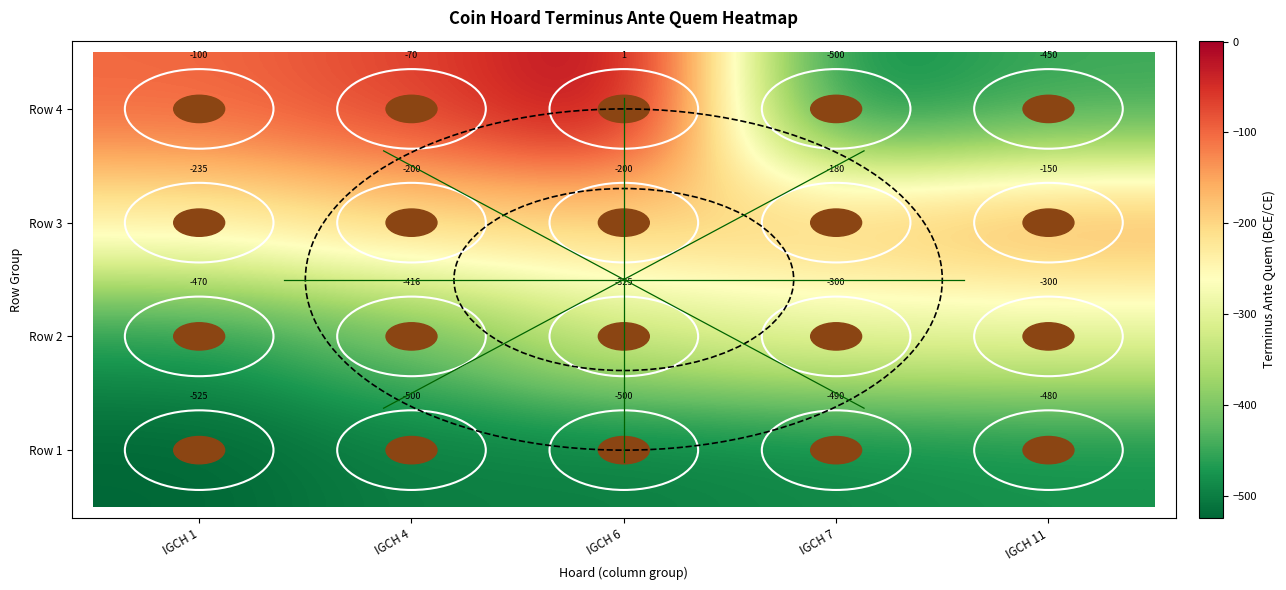

Which series has the largest range (max minus min)?

Row 4